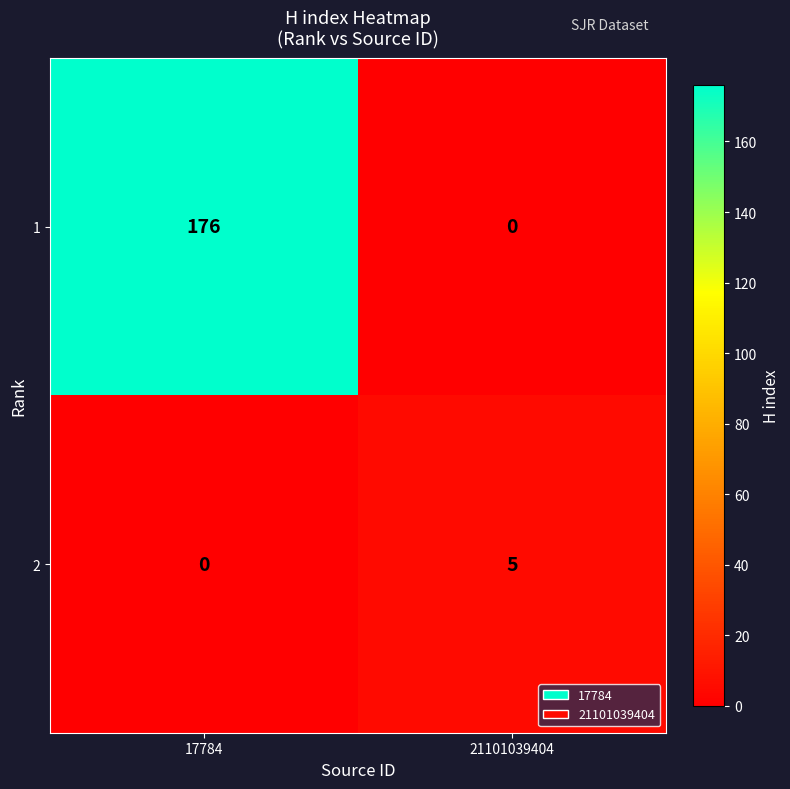

Is it true that 2 equals 1 at 21101039404?

False